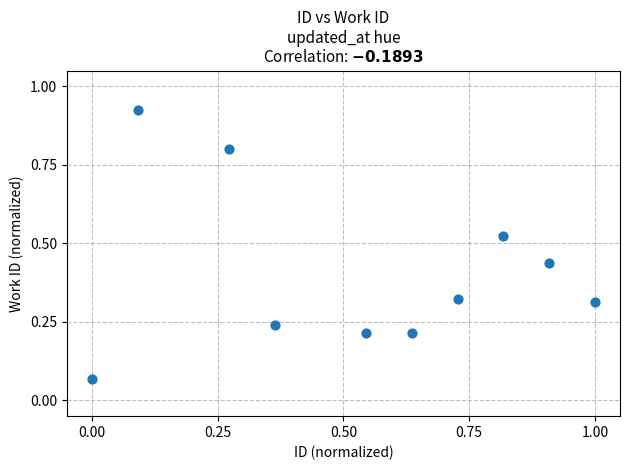

What is the range of X values (max minus min)?

1.0